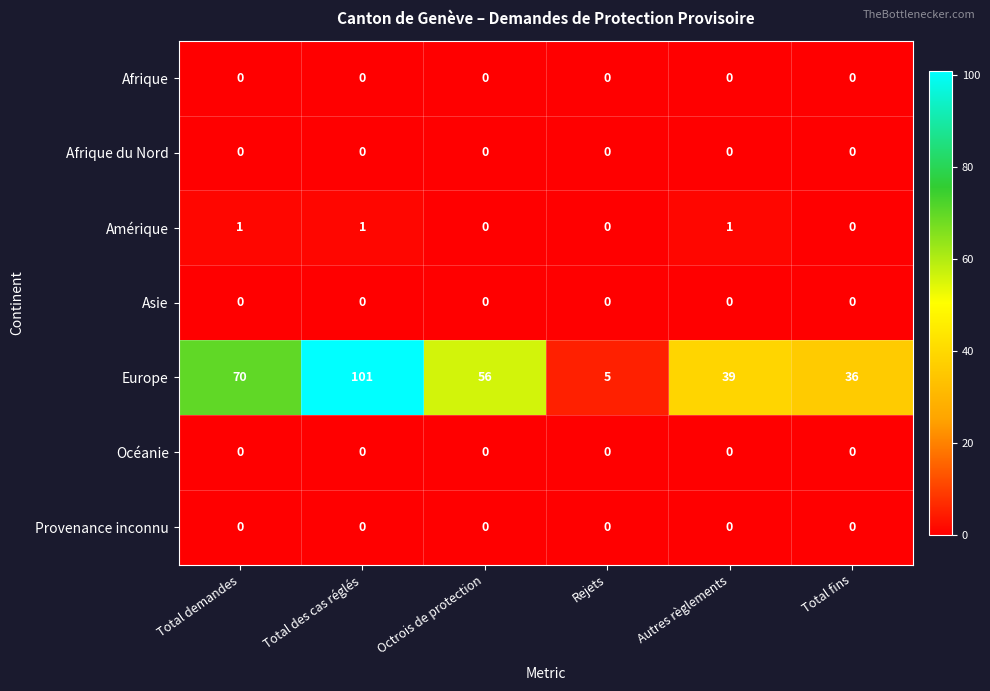

What is the difference between the maximum and minimum values in the Europe series?

96